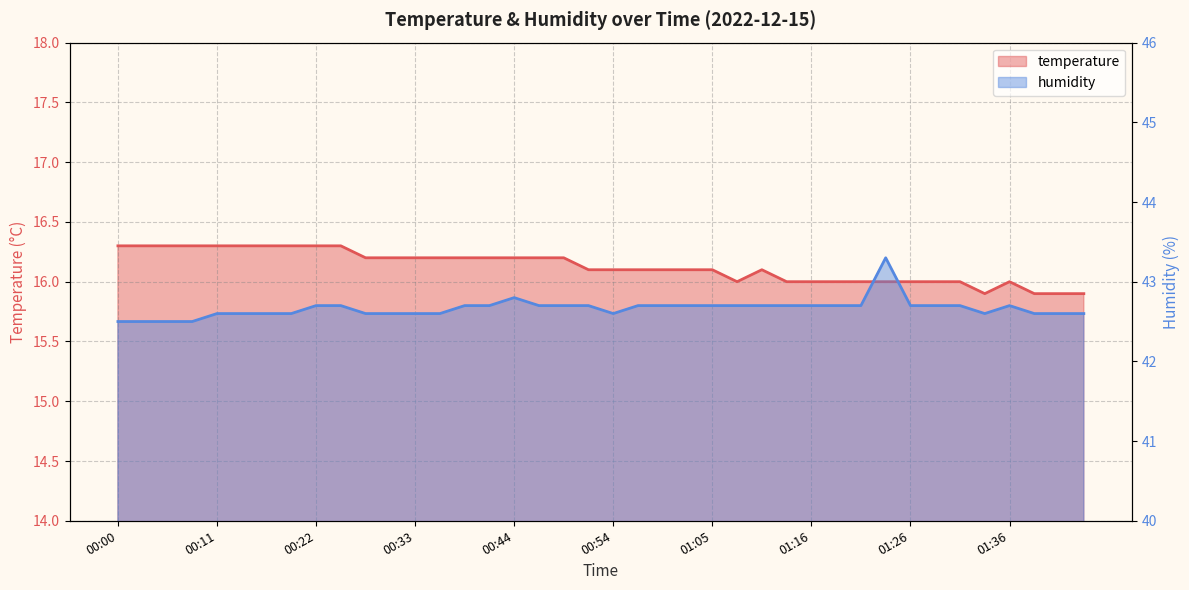

What is the difference between the maximum and second lowest values in the humidity series?

0.8